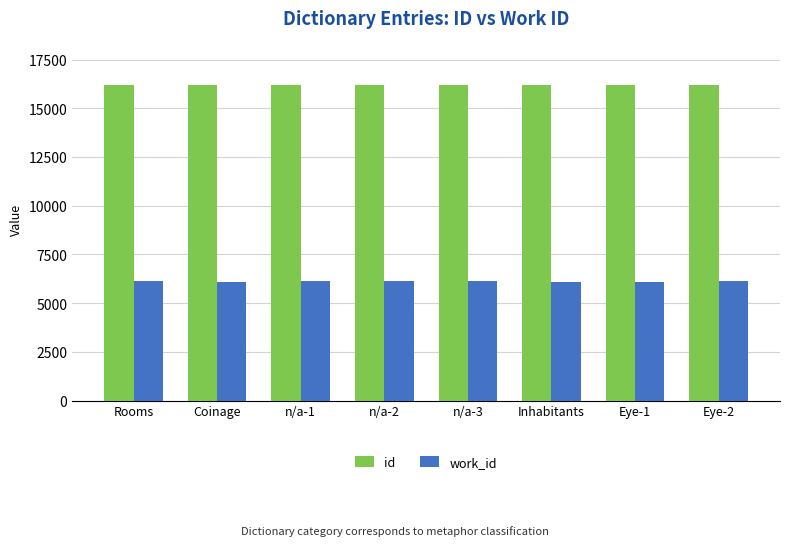

Which series has the largest range (max minus min)?

work_id